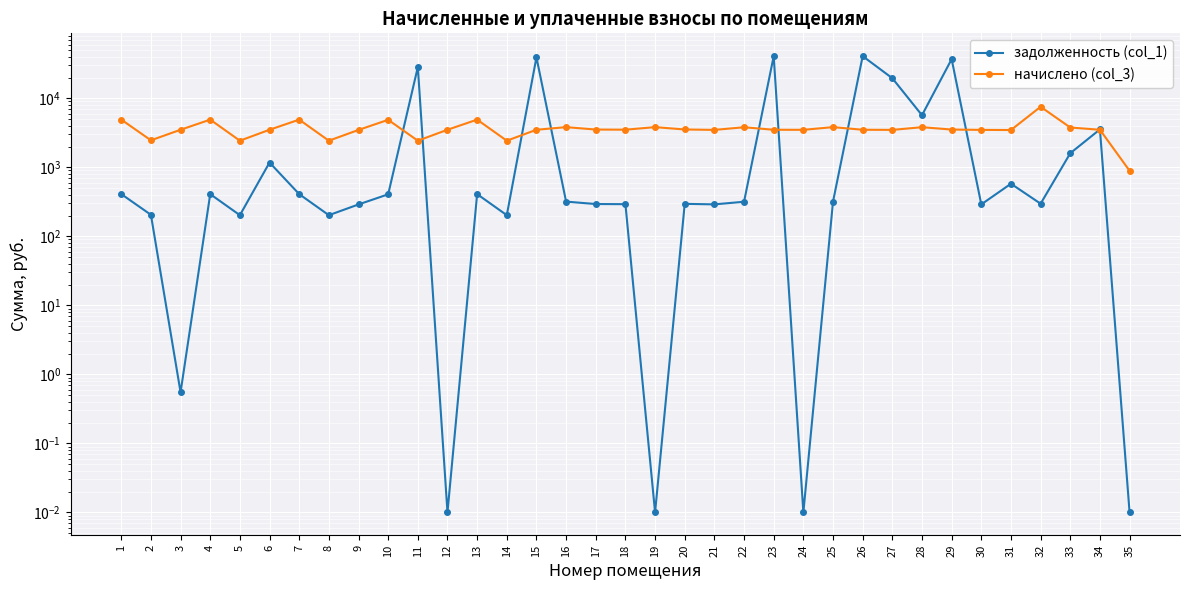

Where is задолженность (col_1) nearest to the value 20398?

27